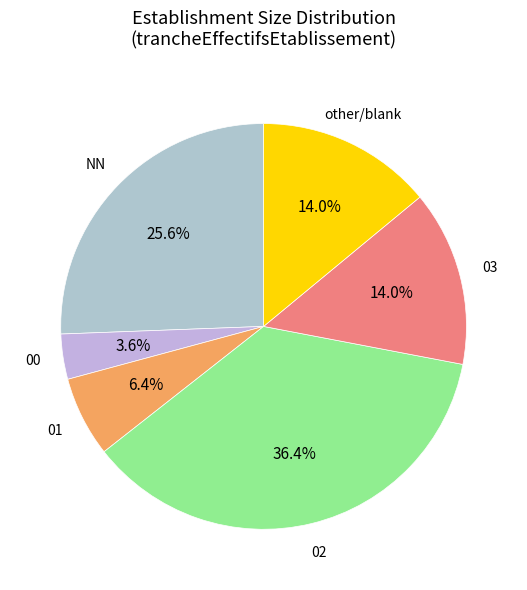

Rank the categories by value from highest to lowest.

02, NN, 03, other, 01, 00